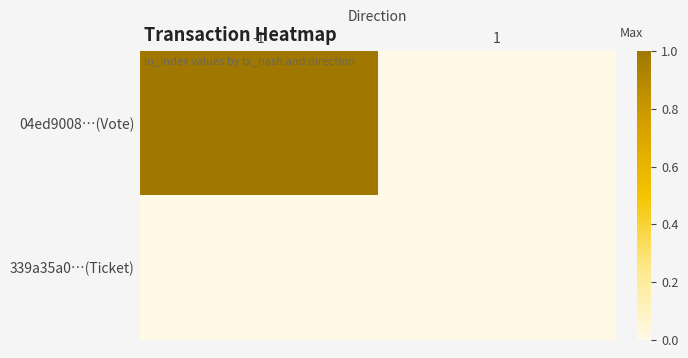

Reading left to right, extract all data points from this chart.

04ed9008…(Vote): -1=1	1=0
339a35a0…(Ticket): -1=0	1=0